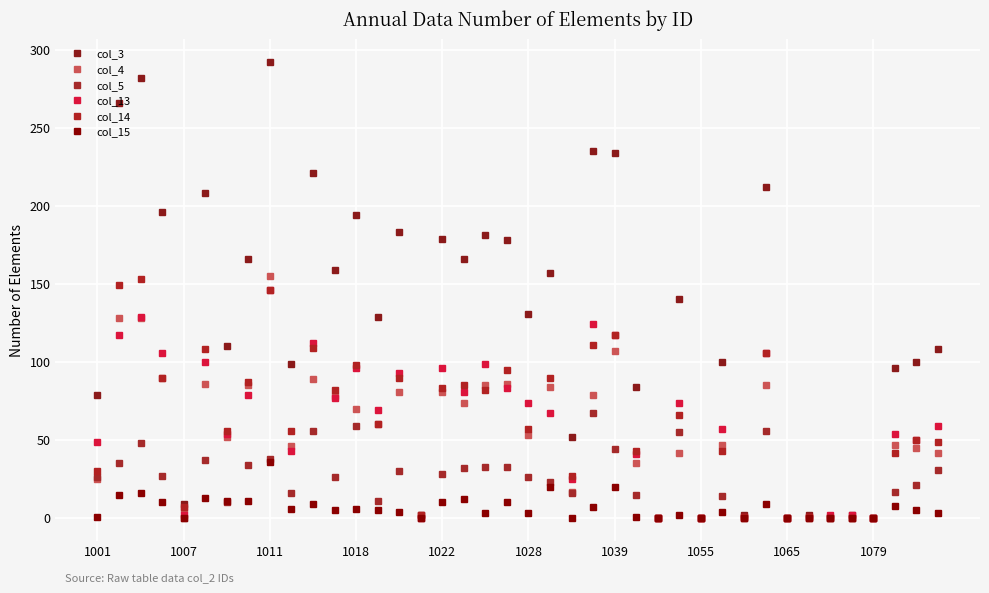

Is this an area chart (filled region under the line)?

No